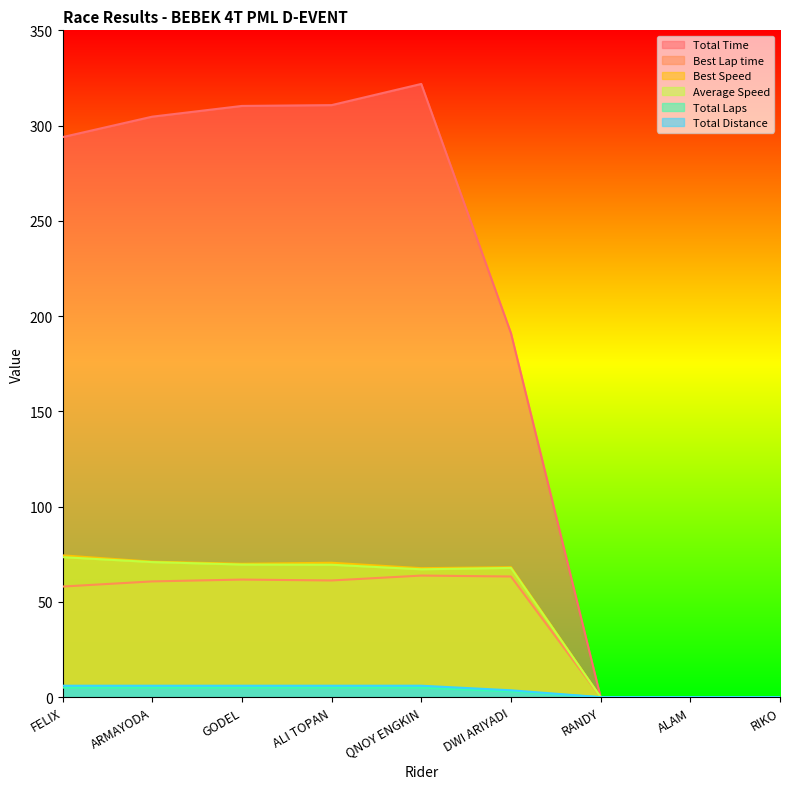

At how many categories does at least one series exceed 239?

5